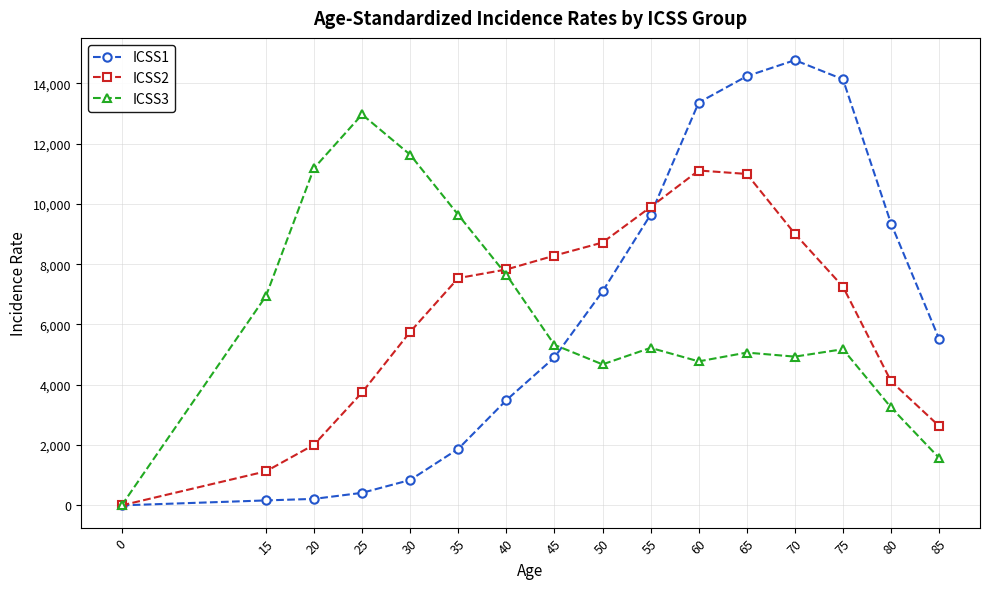

Which series has the widest spread of values?

ICSS1